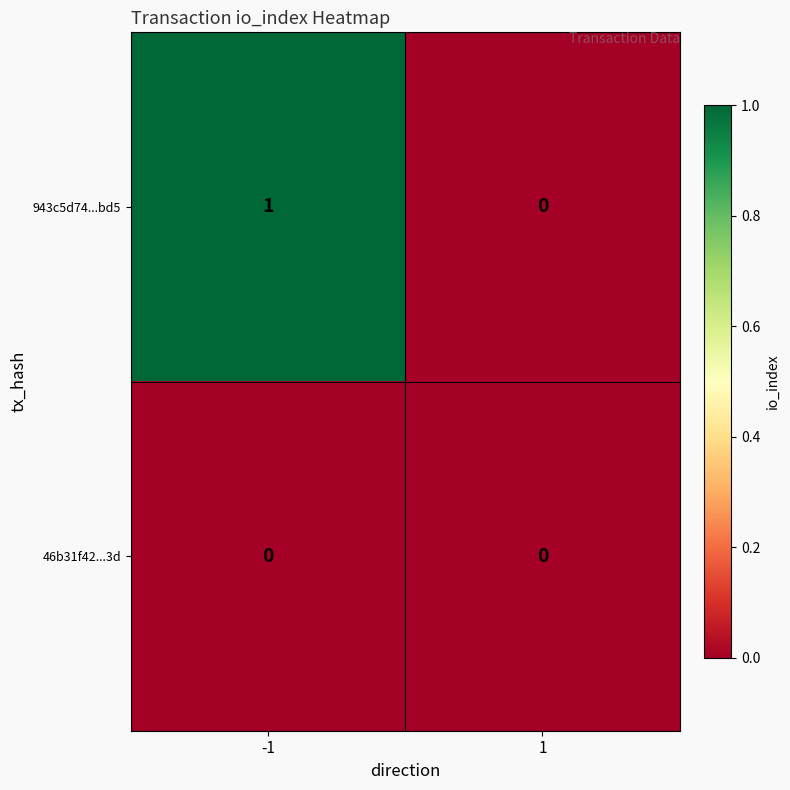

Reading left to right, extract all data points from this chart.

943c5d74...bd5: 1	0
46b31f42...3d: 0	0